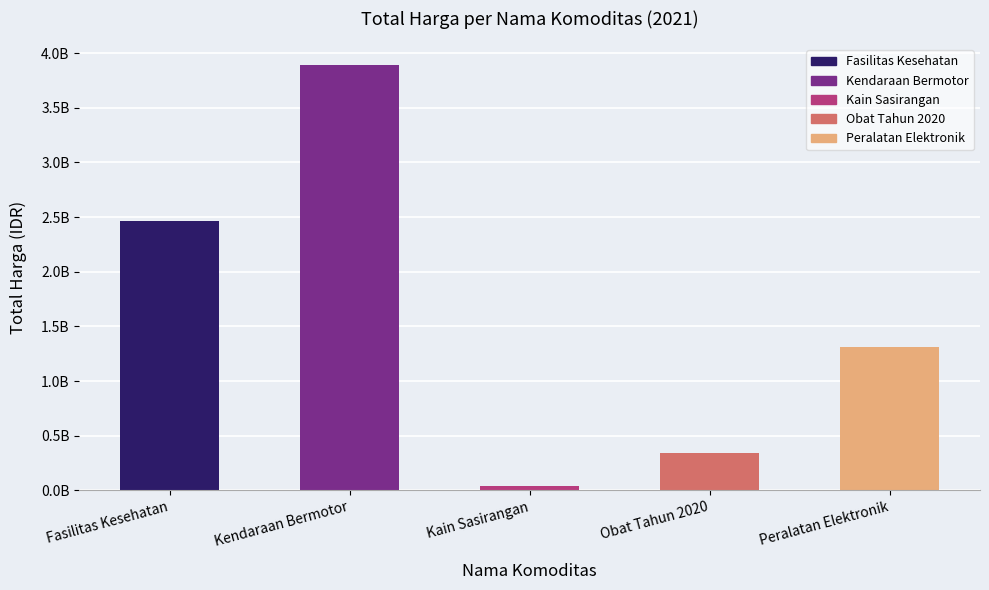

Count the number of categories in the chart.

5